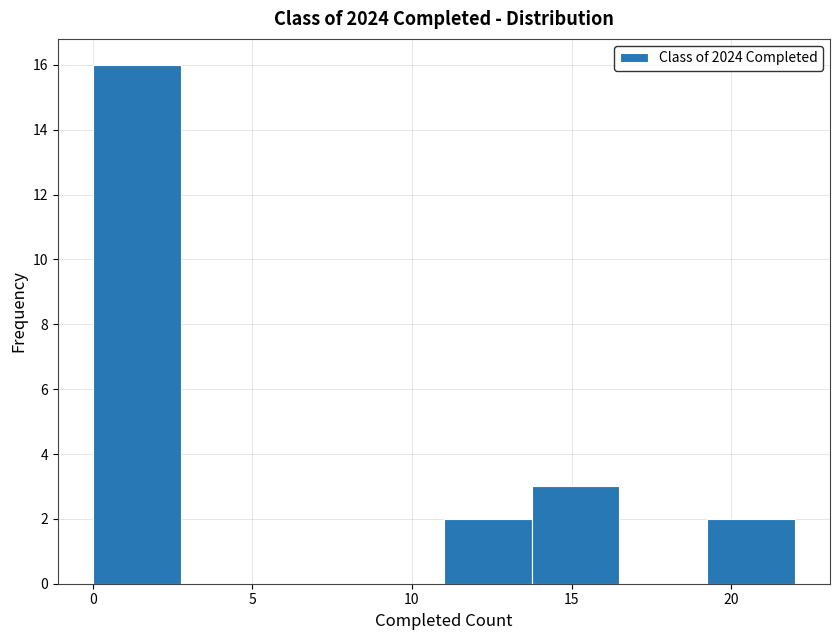

Reading left to right, list every bar in this chart as the range it spans on the x-axis followed by its height. Neither the bar edges nor the heights are printed on the chart, so give them approximately, as read against the axes.

0.00 to 2.75: 16
2.75 to 5.50: 0
5.50 to 8.25: 0
8.25 to 11.00: 0
11.00 to 13.75: 2
13.75 to 16.50: 3
16.50 to 19.25: 0
19.25 to 22.00: 2